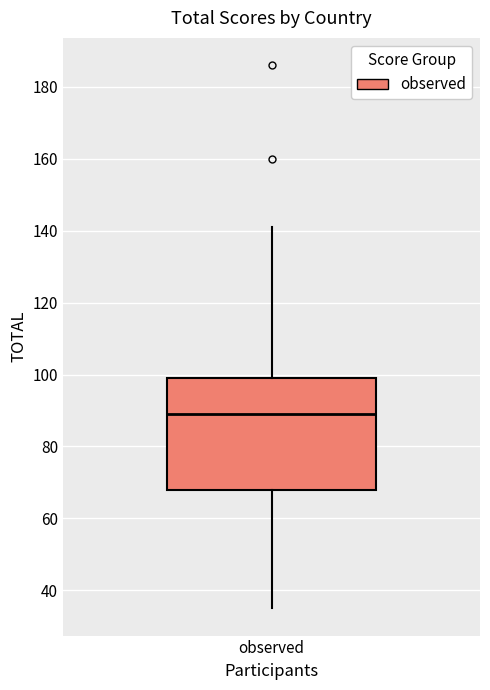

Transcribe this box plot: give where the median line is, the range the box spans, and where the two whiskers end, as read against the y-axis. The values are not printed on the chart, so give them approximately, as read against the axis.

median 90, box 68 to 100, whiskers 36 to 142